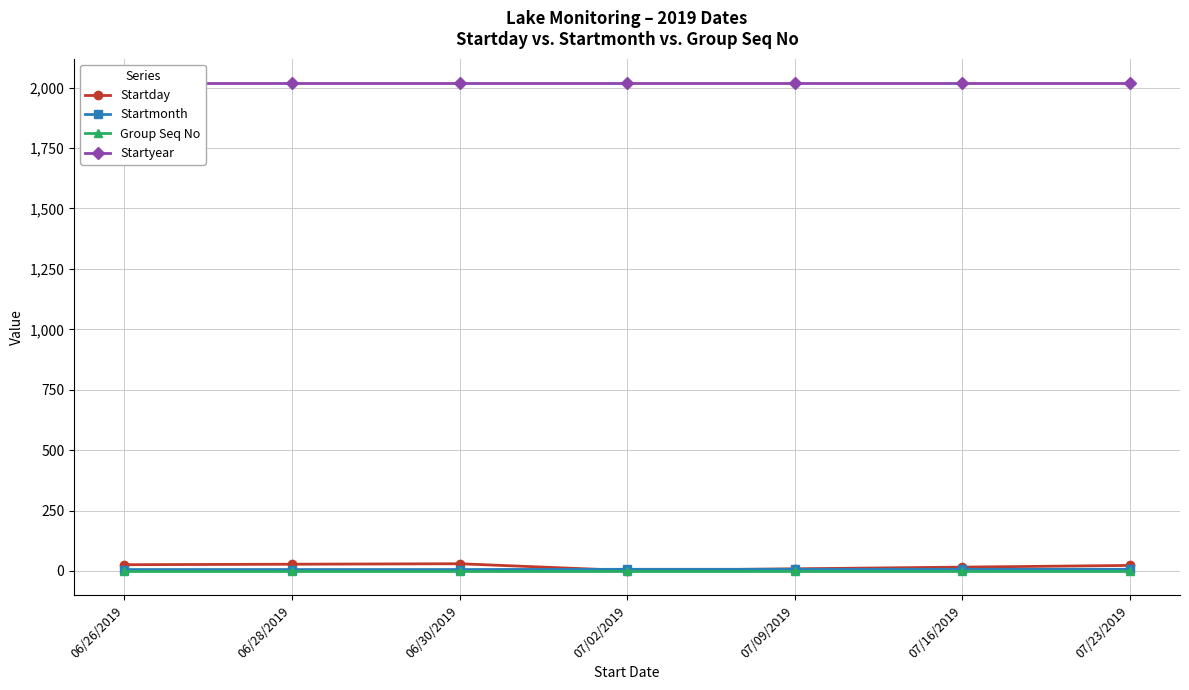

Is it true that Startday equals 3 at 07/02/2019?

False